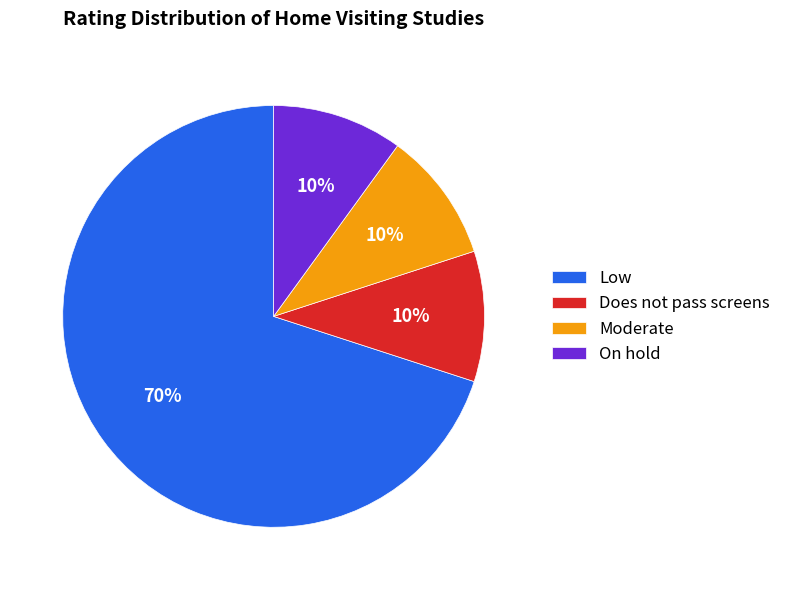

Do Does not pass screens and On hold together represent more than half of the pie?

No